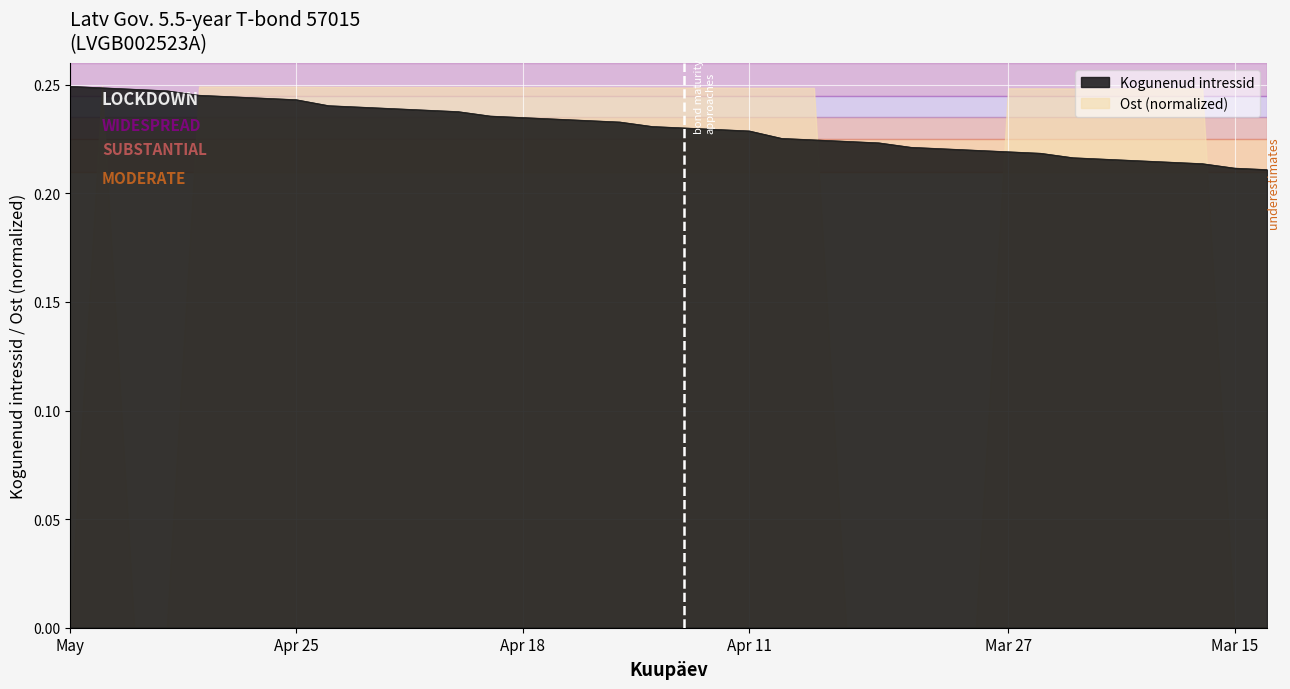

What is the value of the 12th point from the left?

0.2